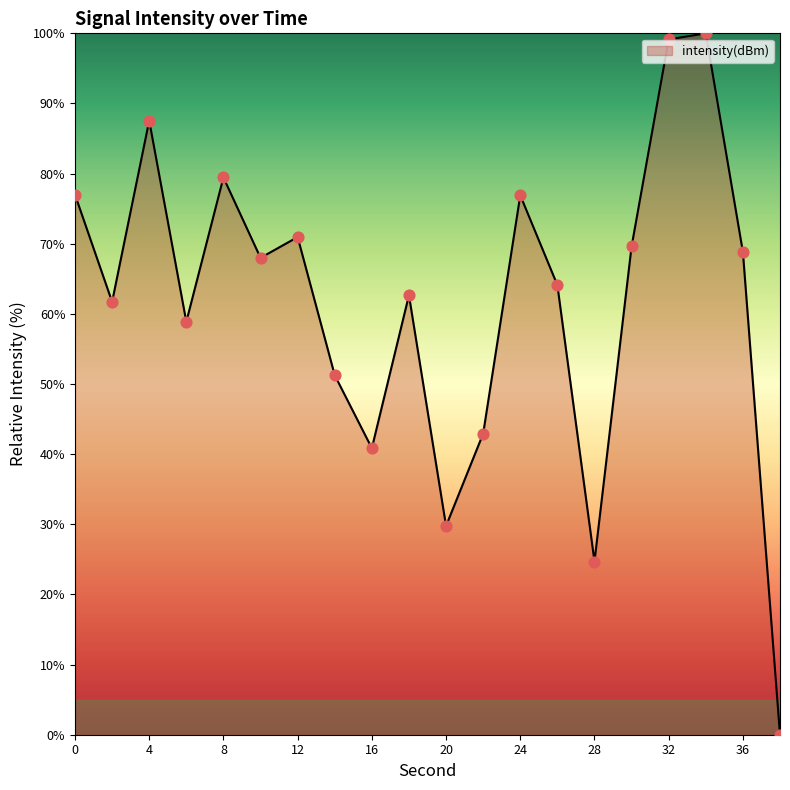

What is the greatest value displayed?

100.0